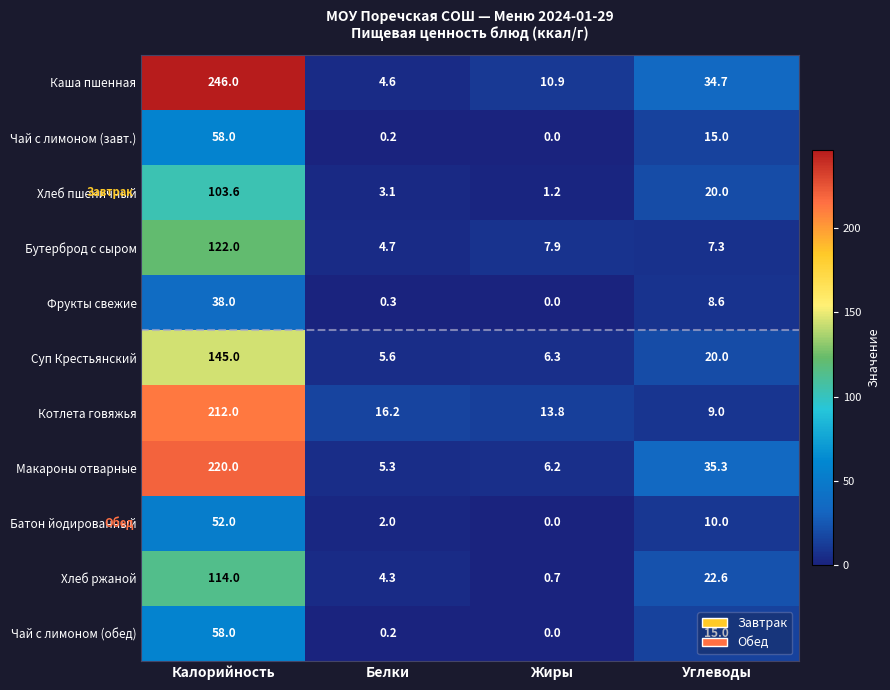

At which category is the sum across all series the highest?

Калорийность